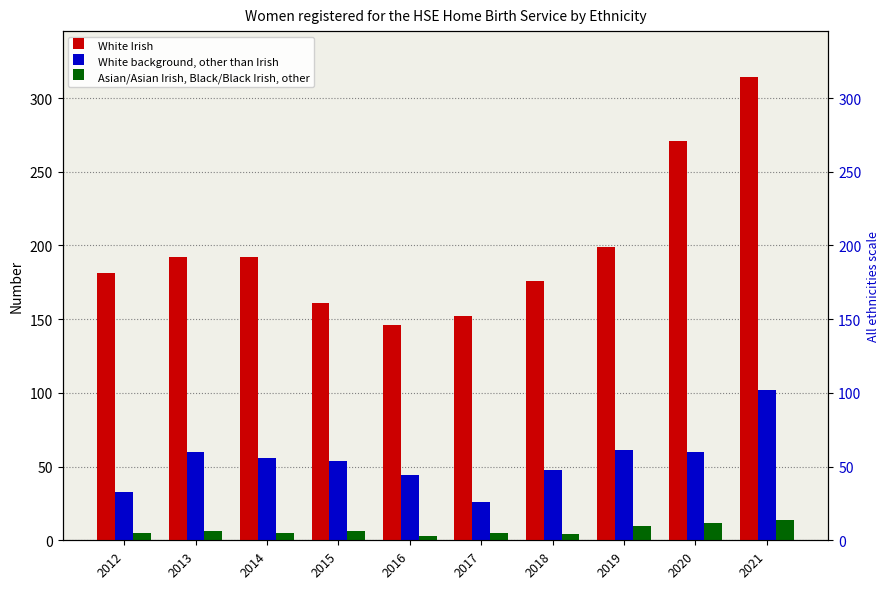

What is the maximum value for White background, other than Irish?

102